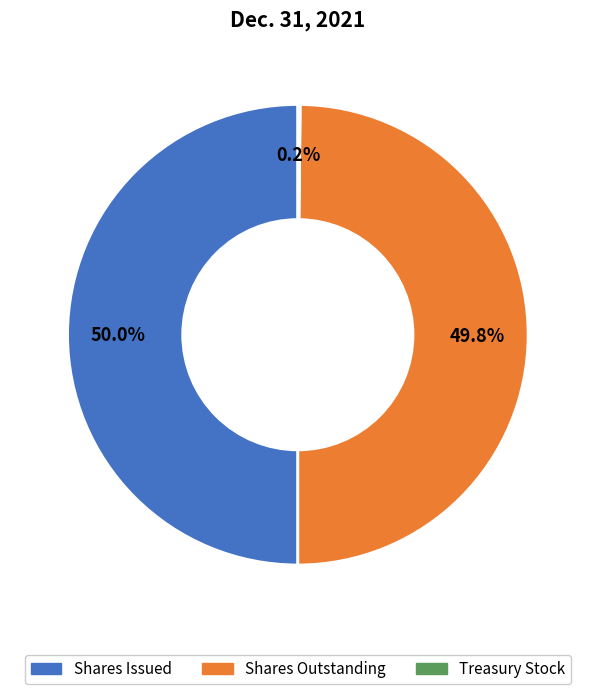

Is the sum of Shares Issued and Shares Outstanding greater than half?

Yes